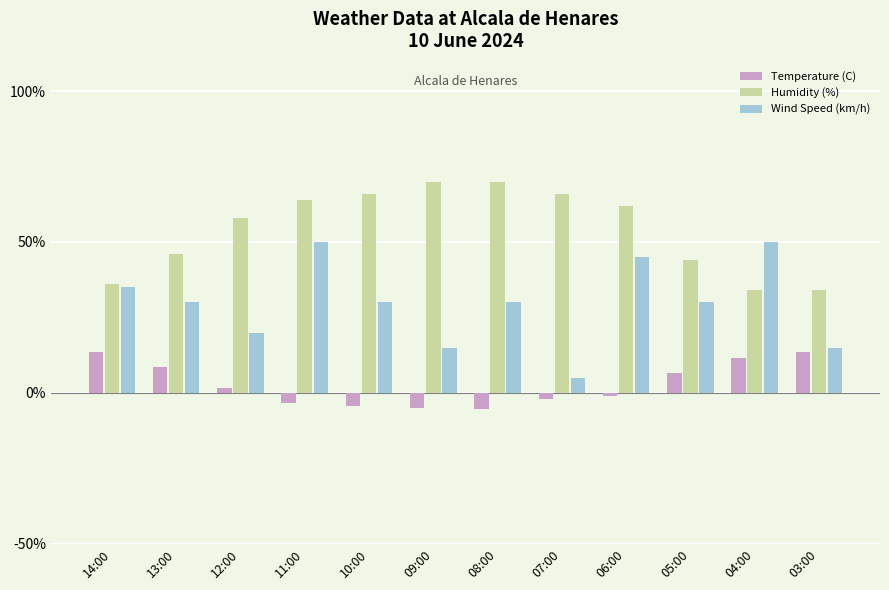

What is the highest value of the Temperature (C) series?

13.5